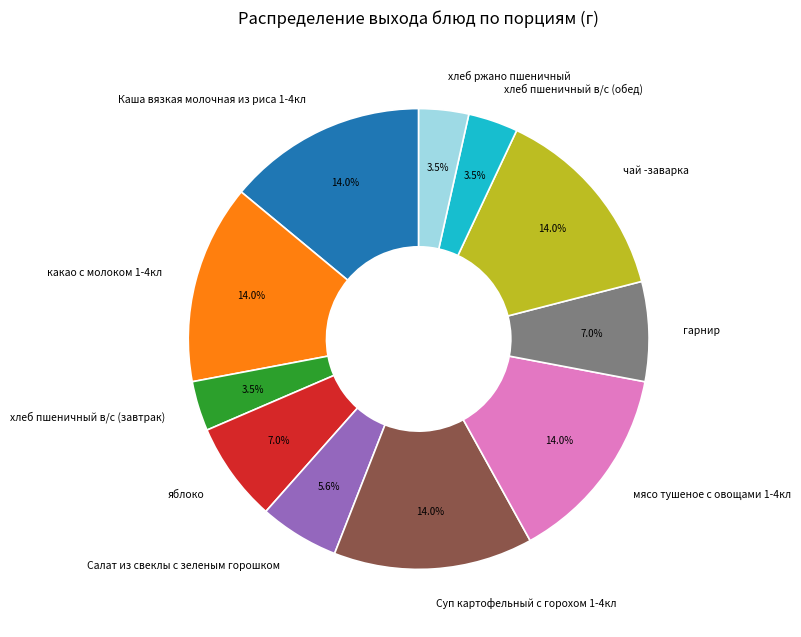

How many slices are in this pie chart?

11